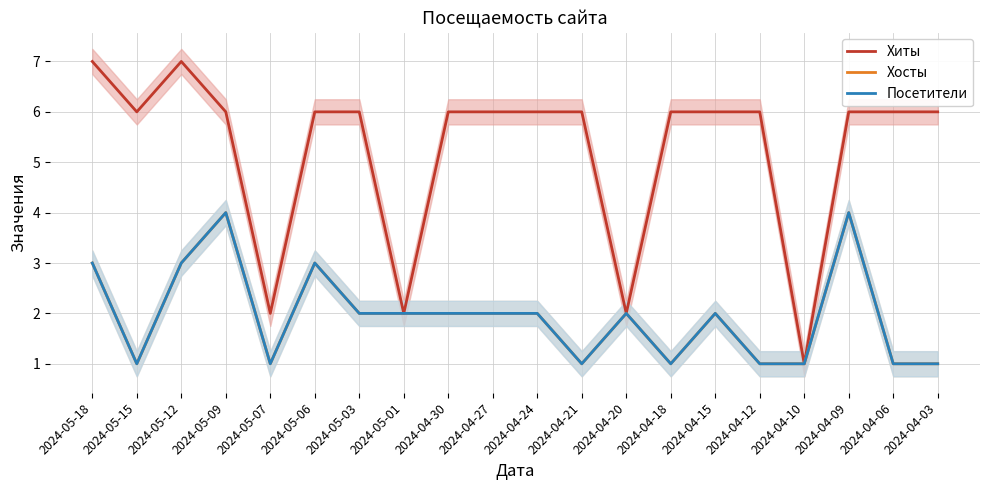

How many values in the Хиты series are below 6?

4